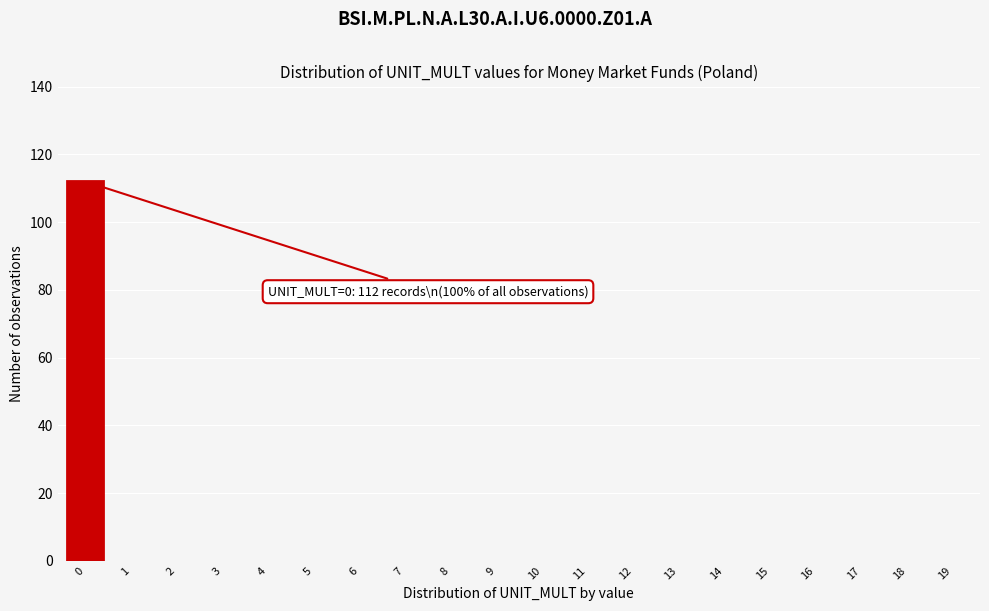

Reading left to right, what are all the values shown in this chart?

0=112	1=0	2=0	3=0	4=0	5=0	6=0	7=0	8=0	9=0	10=0	11=0	12=0	13=0	14=0	15=0	16=0	17=0	18=0	19=0